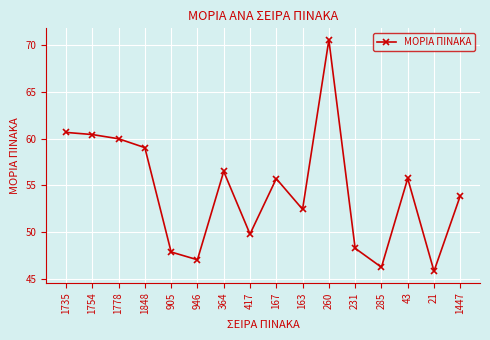

At which category does the data reach its first local valley?

946